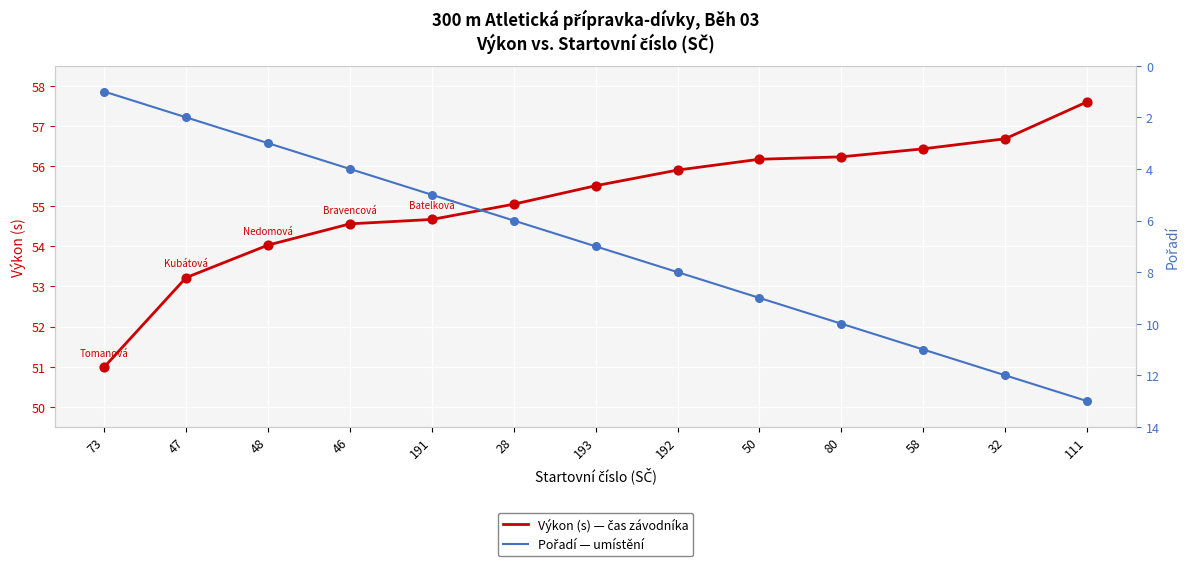

Which series reaches the minimum Y coordinate?

Pořadí — umístění